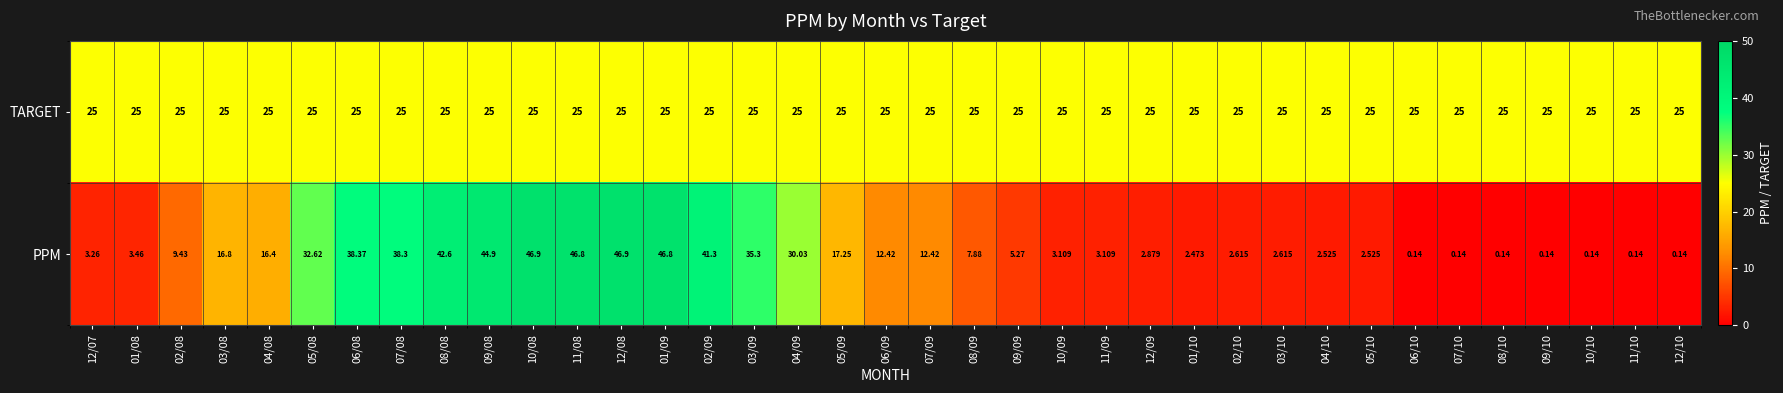

Which series has the largest range (max minus min)?

PPM